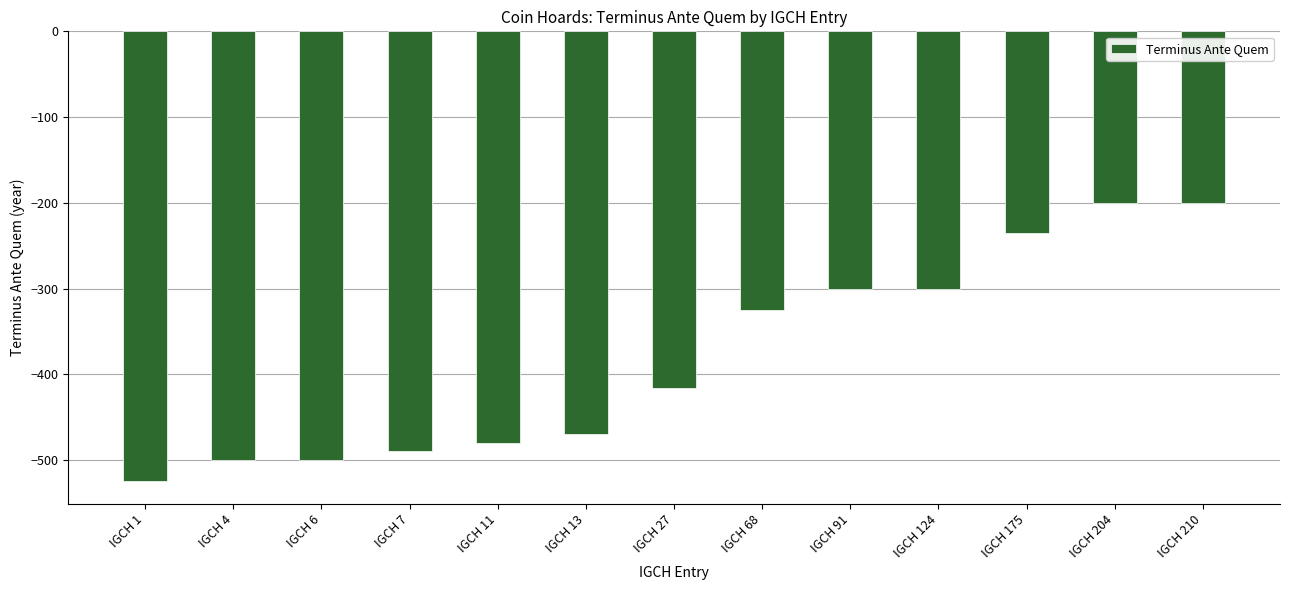

Are the bars horizontal?

No